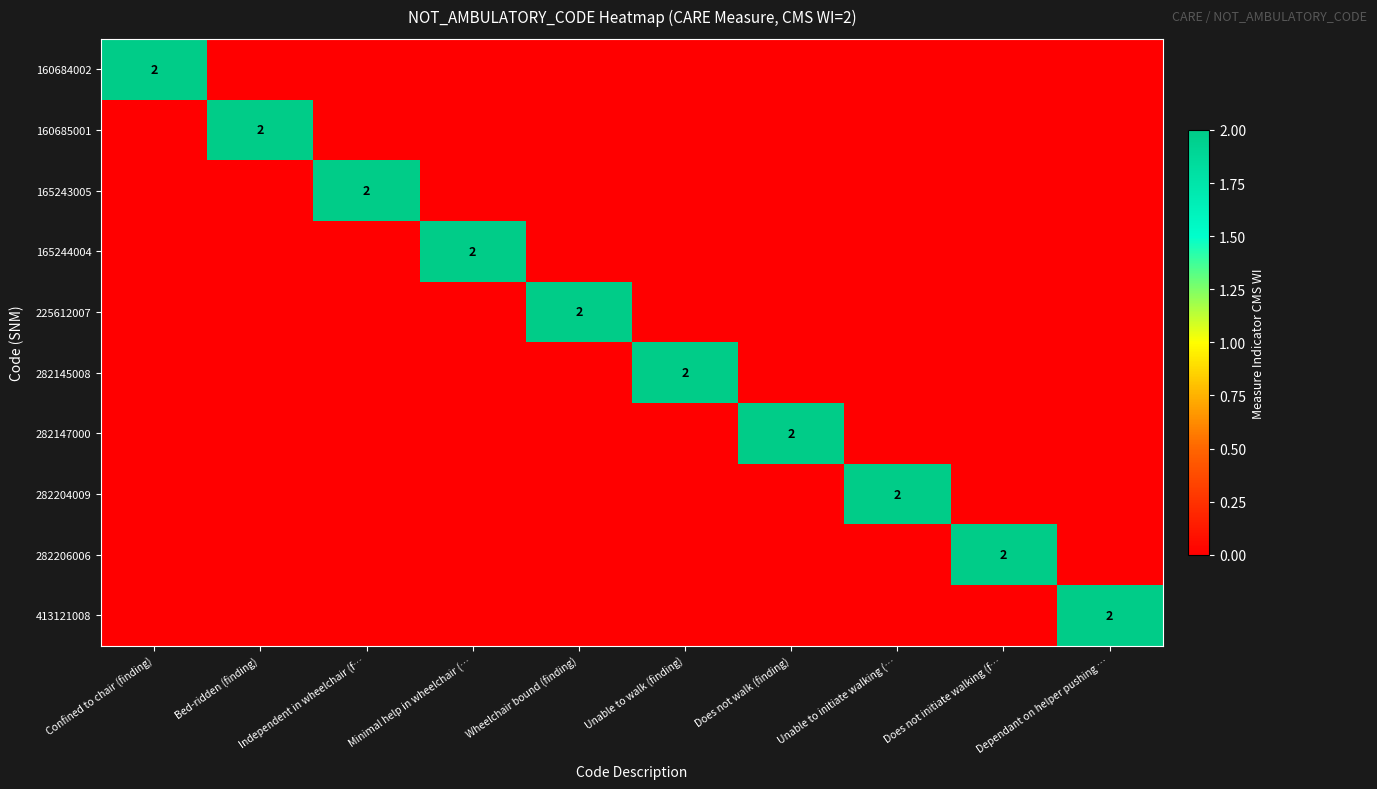

At how many categories does at least one series exceed 1?

10